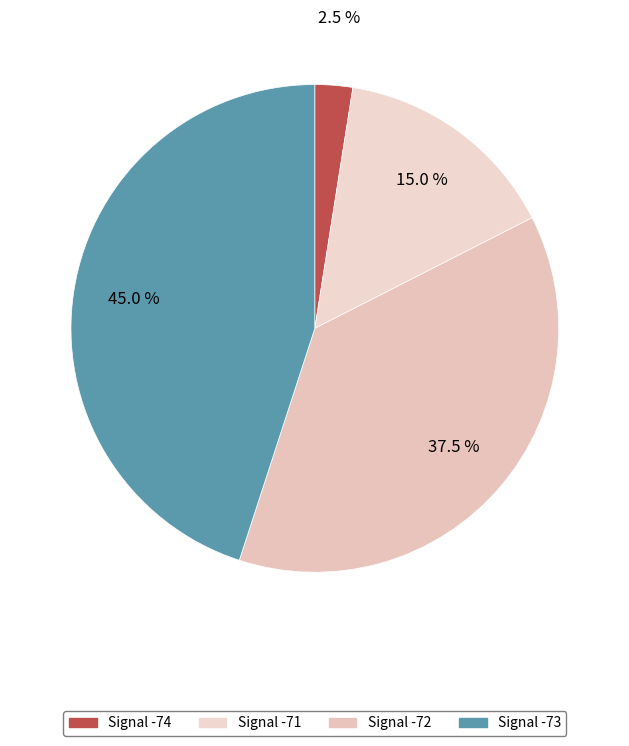

Count the number of slices in the pie.

4